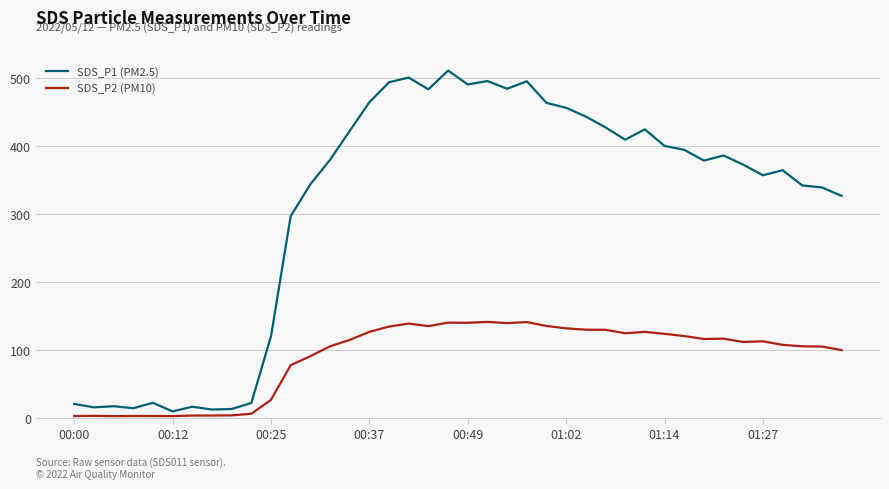

Which series has the widest spread of values?

SDS_P1 (PM2.5)